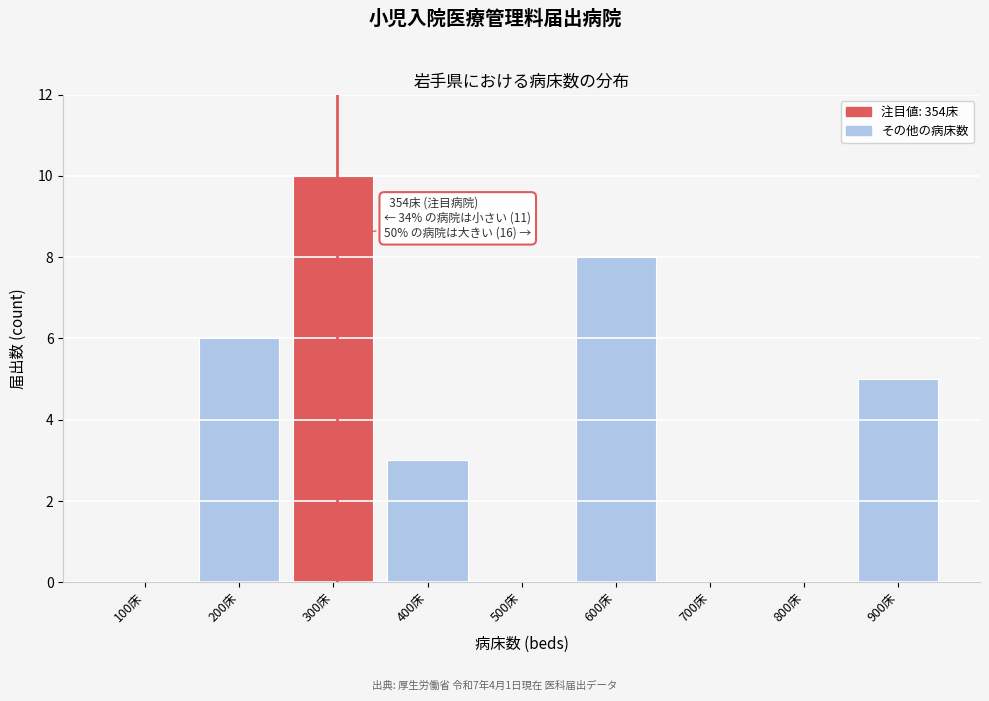

Reading right to left, transcribe all the data shown in this chart.

900床=5	800床=0	700床=0	600床=8	500床=0	400床=3	300床=10	200床=6	100床=0